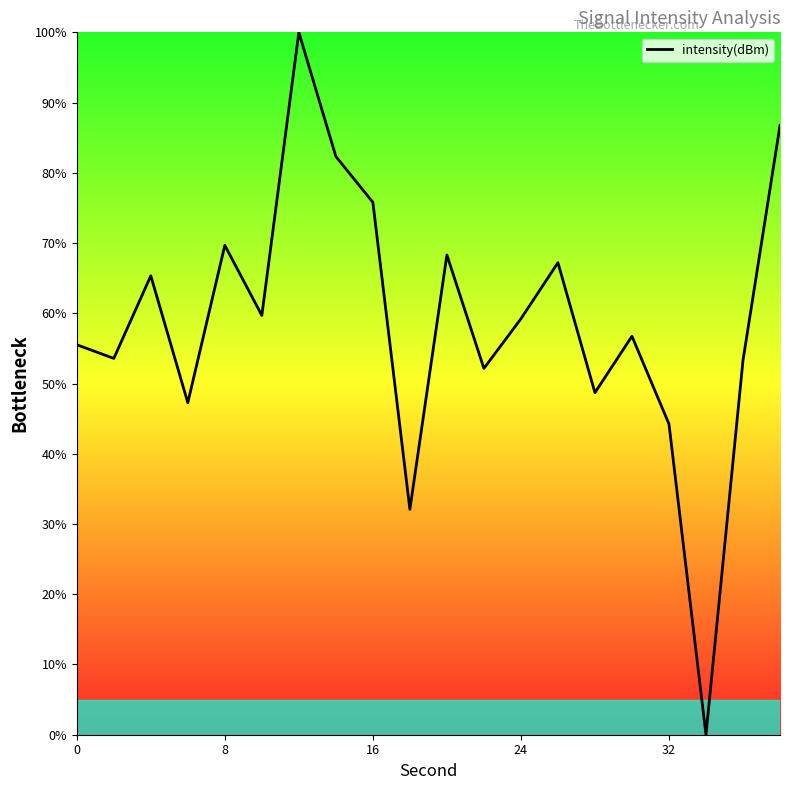

What is the maximum value shown in the chart?

100.0